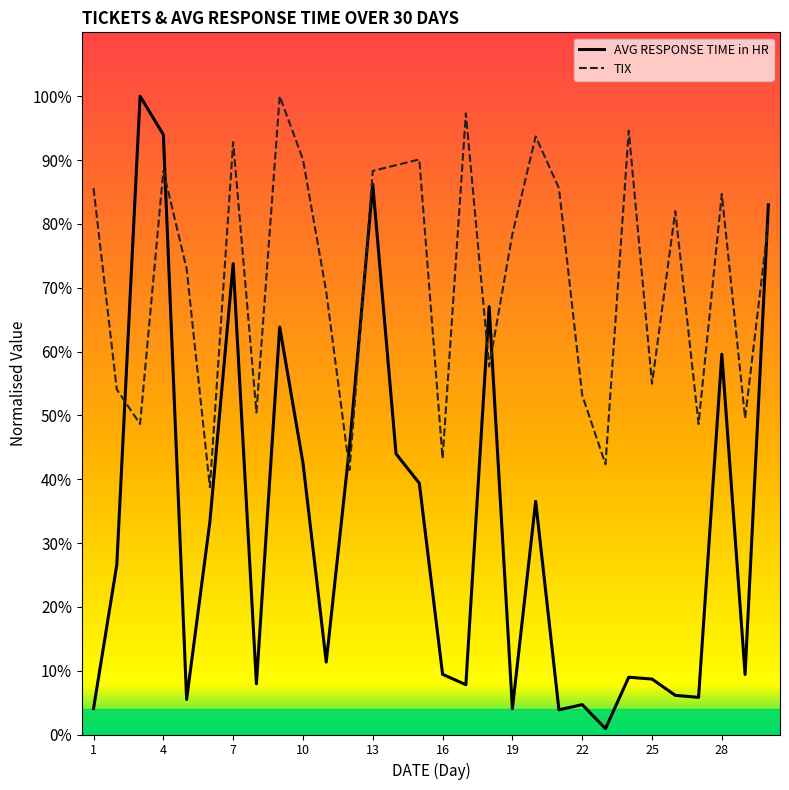

Which series has the largest total across all categories?

TIX